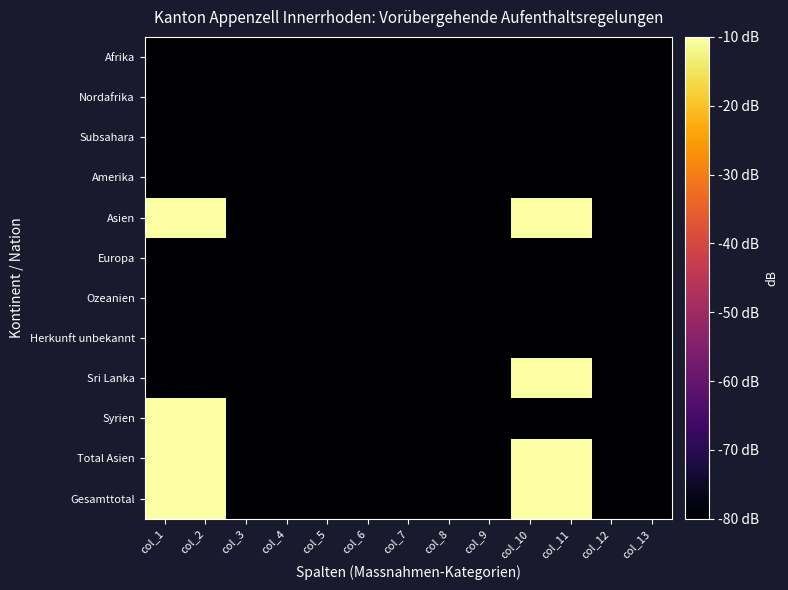

Reading left to right, extract all data points from this chart.

Afrika: col_1=-80	col_2=-80	col_3=-80	col_4=-80	col_5=-80	col_6=-80	col_7=-80	col_8=-80	col_9=-80	col_10=-80	col_11=-80	col_12=-80	col_13=-80
Nordafrika: col_1=-80	col_2=-80	col_3=-80	col_4=-80	col_5=-80	col_6=-80	col_7=-80	col_8=-80	col_9=-80	col_10=-80	col_11=-80	col_12=-80	col_13=-80
Subsahara: col_1=-80	col_2=-80	col_3=-80	col_4=-80	col_5=-80	col_6=-80	col_7=-80	col_8=-80	col_9=-80	col_10=-80	col_11=-80	col_12=-80	col_13=-80
Amerika: col_1=-80	col_2=-80	col_3=-80	col_4=-80	col_5=-80	col_6=-80	col_7=-80	col_8=-80	col_9=-80	col_10=-80	col_11=-80	col_12=-80	col_13=-80
Asien: col_1=-10	col_2=-10	col_3=-80	col_4=-80	col_5=-80	col_6=-80	col_7=-80	col_8=-80	col_9=-80	col_10=-10	col_11=-10	col_12=-80	col_13=-80
Europa: col_1=-80	col_2=-80	col_3=-80	col_4=-80	col_5=-80	col_6=-80	col_7=-80	col_8=-80	col_9=-80	col_10=-80	col_11=-80	col_12=-80	col_13=-80
Ozeanien: col_1=-80	col_2=-80	col_3=-80	col_4=-80	col_5=-80	col_6=-80	col_7=-80	col_8=-80	col_9=-80	col_10=-80	col_11=-80	col_12=-80	col_13=-80
Herkunft unbekannt: col_1=-80	col_2=-80	col_3=-80	col_4=-80	col_5=-80	col_6=-80	col_7=-80	col_8=-80	col_9=-80	col_10=-80	col_11=-80	col_12=-80	col_13=-80
Sri Lanka: col_1=-80	col_2=-80	col_3=-80	col_4=-80	col_5=-80	col_6=-80	col_7=-80	col_8=-80	col_9=-80	col_10=-10	col_11=-10	col_12=-80	col_13=-80
Syrien: col_1=-10	col_2=-10	col_3=-80	col_4=-80	col_5=-80	col_6=-80	col_7=-80	col_8=-80	col_9=-80	col_10=-80	col_11=-80	col_12=-80	col_13=-80
Total Asien: col_1=-10	col_2=-10	col_3=-80	col_4=-80	col_5=-80	col_6=-80	col_7=-80	col_8=-80	col_9=-80	col_10=-10	col_11=-10	col_12=-80	col_13=-80
Gesamttotal: col_1=-10	col_2=-10	col_3=-80	col_4=-80	col_5=-80	col_6=-80	col_7=-80	col_8=-80	col_9=-80	col_10=-10	col_11=-10	col_12=-80	col_13=-80